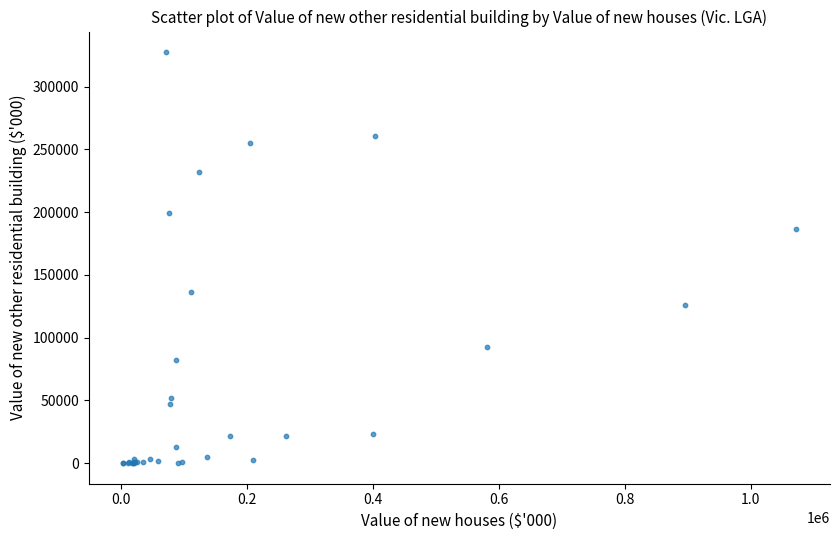

What Y value in the scatter plot is closest to 163796?

186924.1